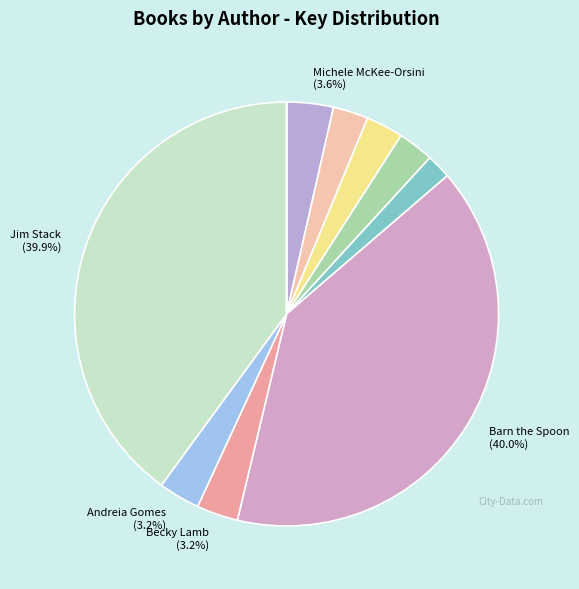

To the nearest percent, what is the average slice percentage?

10%